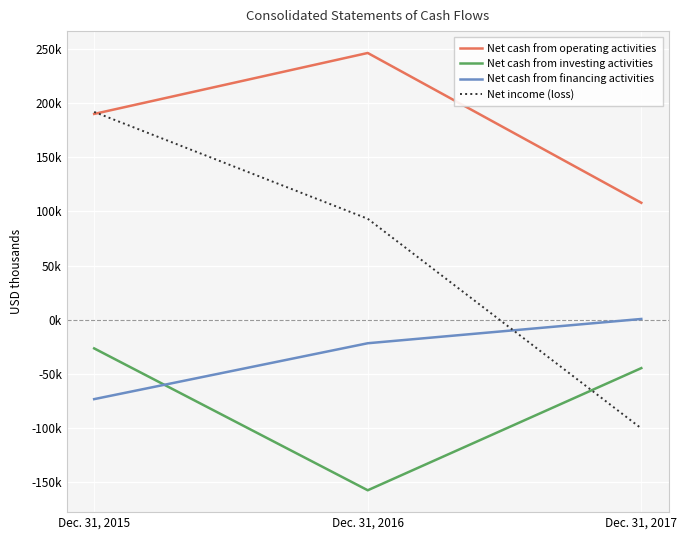

What is the sum of the Net cash from financing activities values at Dec. 31, 2015 and Dec. 31, 2016?

-95458